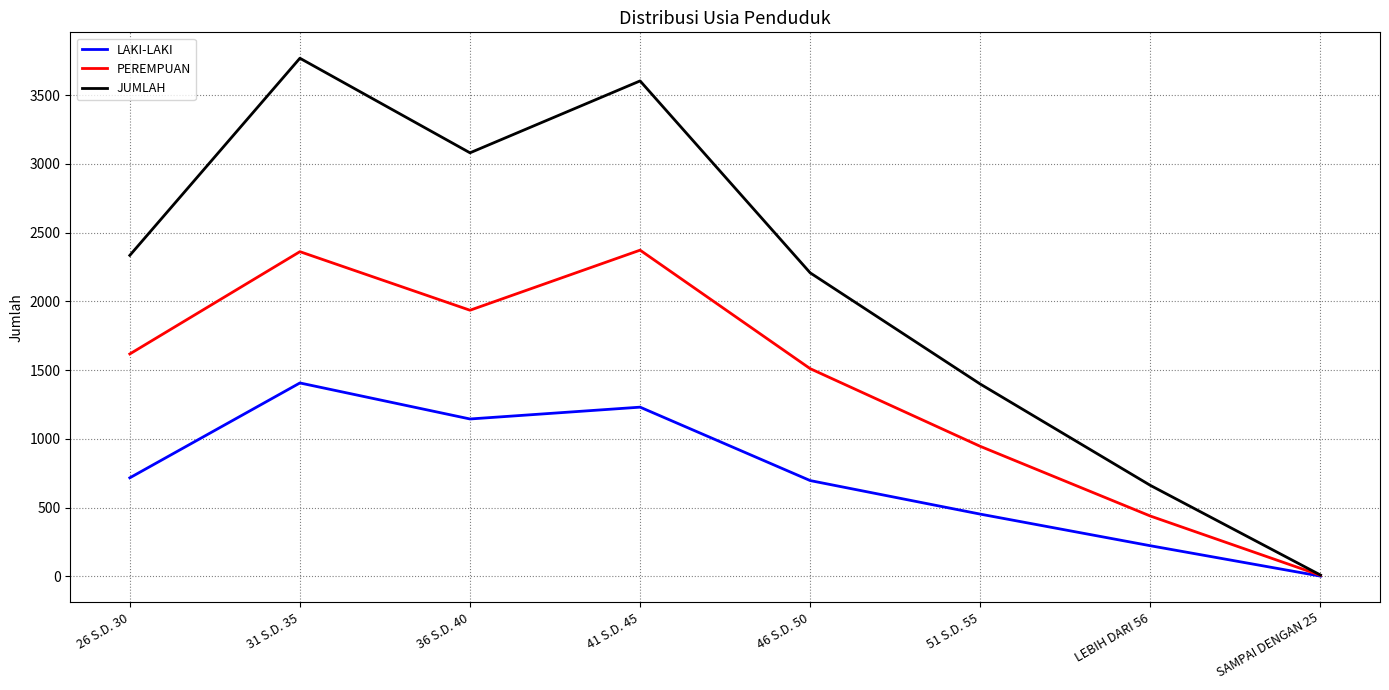

Which series has the widest spread of values?

JUMLAH